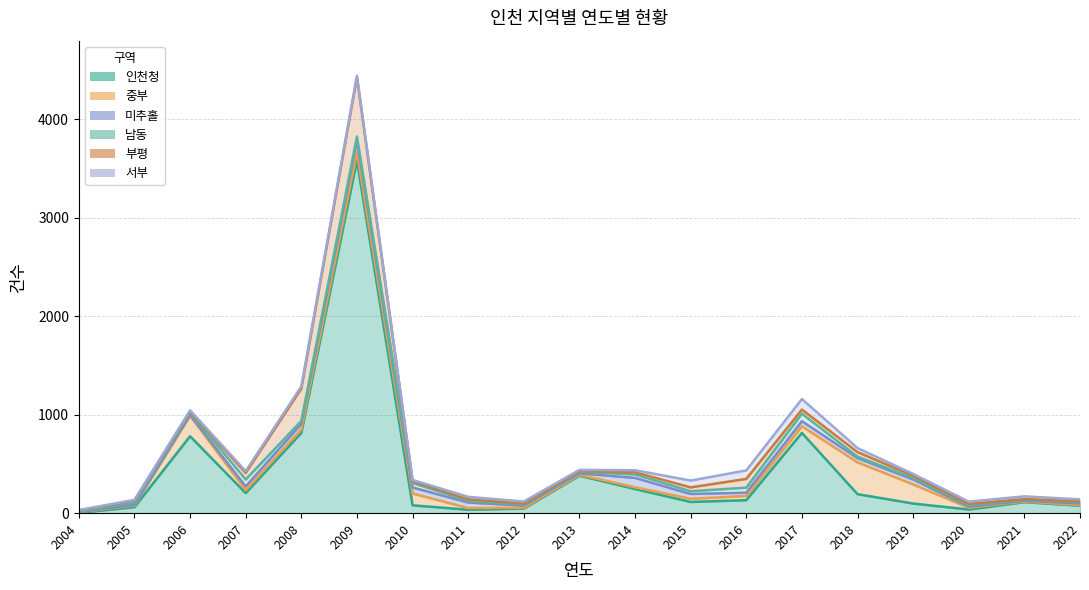

How many lines are shown in the chart?

6